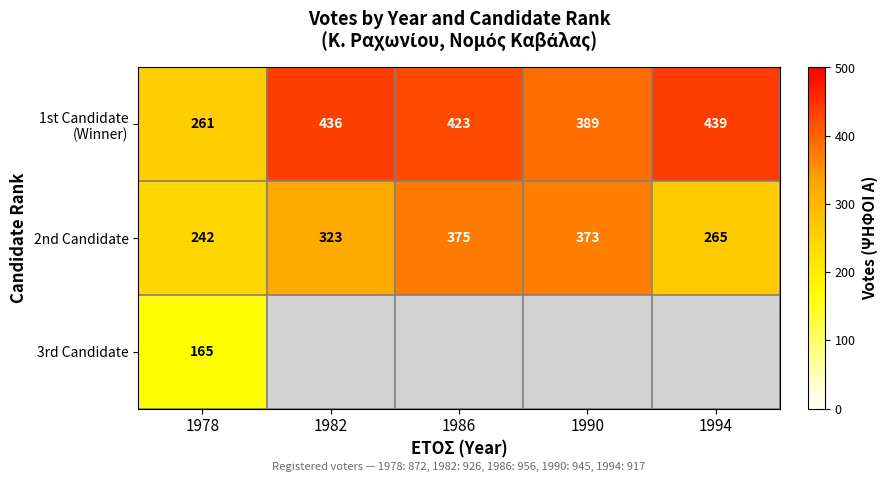

What is the greatest value displayed?

439.0